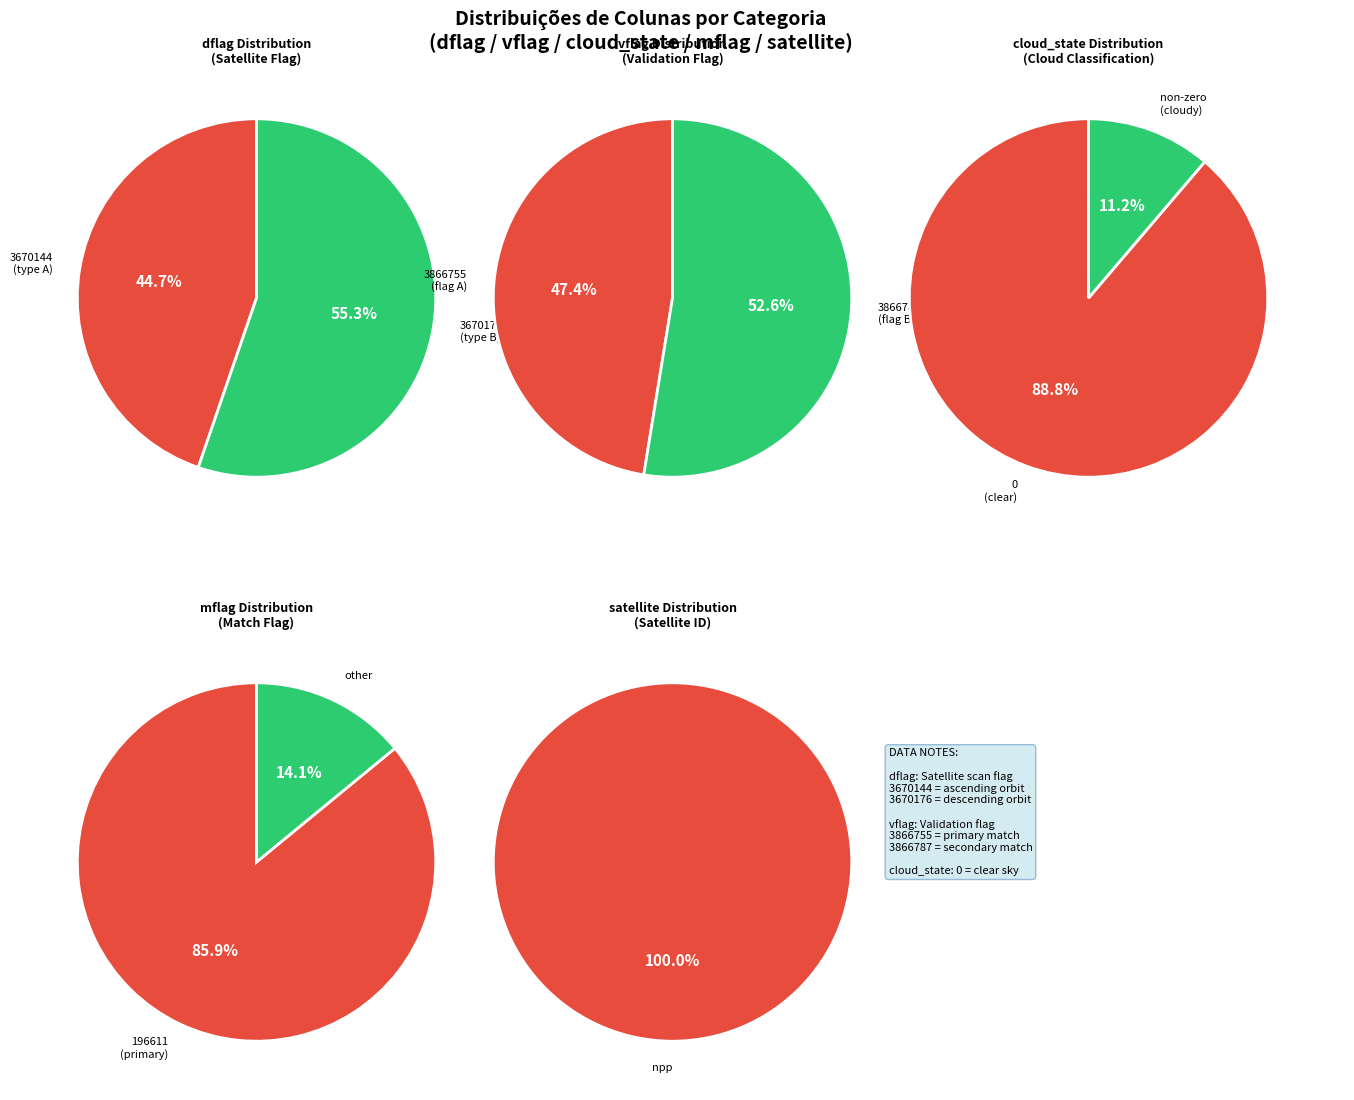

Does 3670144 account for over 50% of the chart?

No